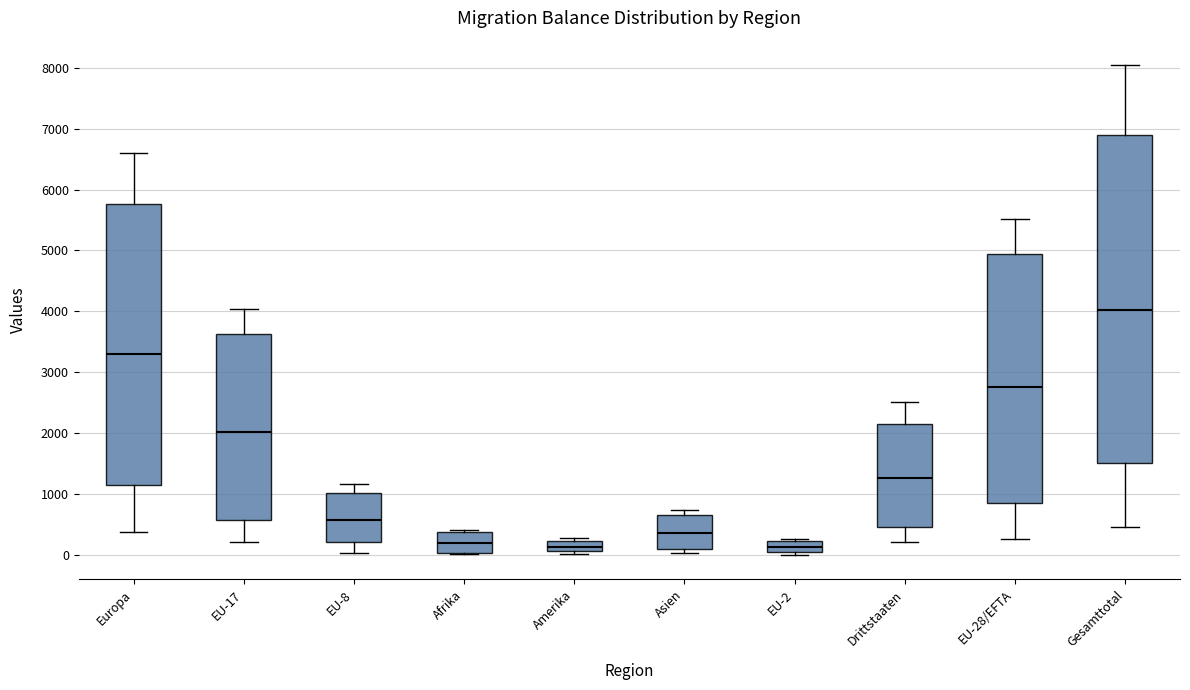

Which box is the tallest, from its lower edge to its upper edge?

Gesamttotal